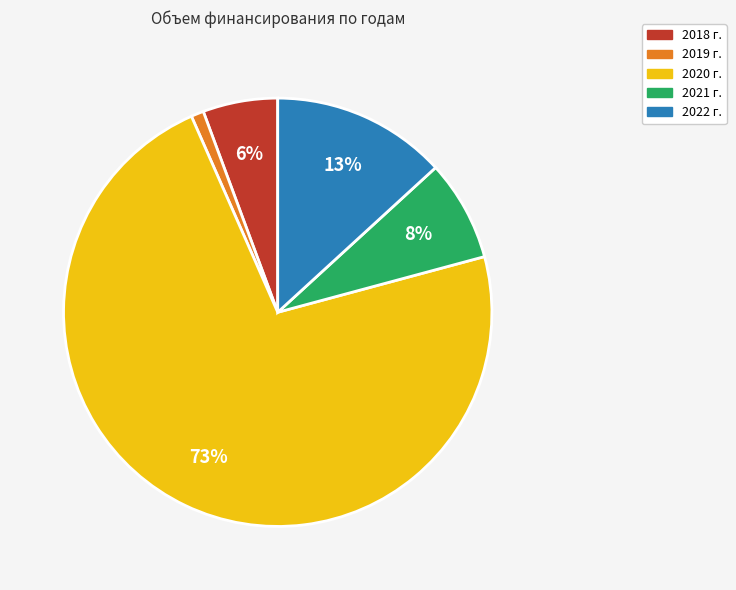

Rank the categories by value from highest to lowest.

2020 г., 2022 г., 2021 г., 2018 г., 2019 г.